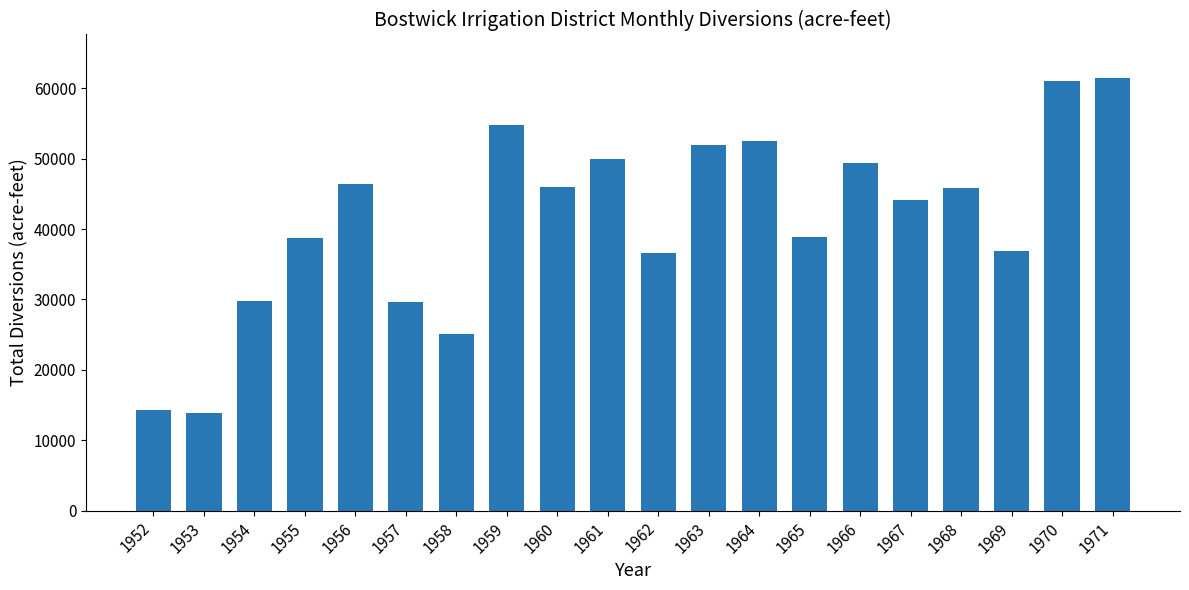

What is the maximum value shown in the chart?

61489